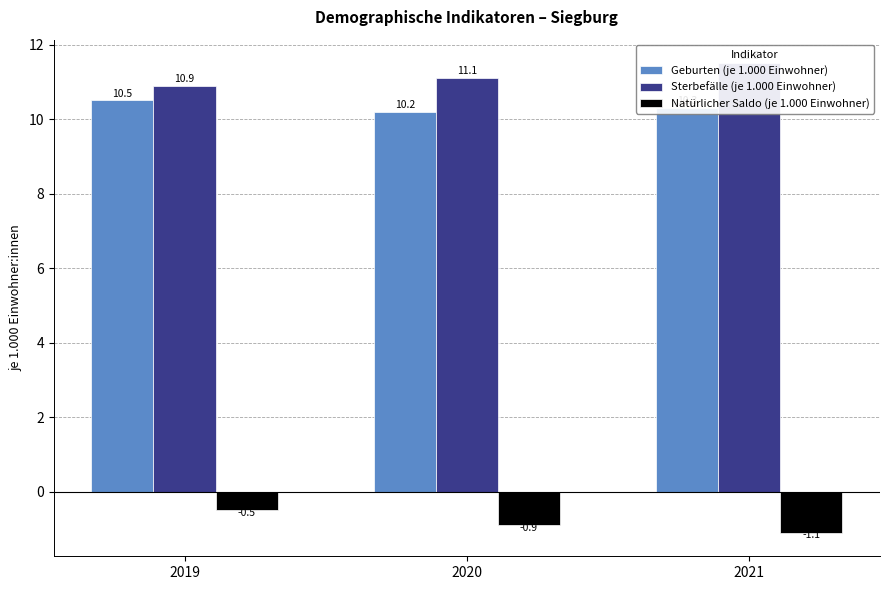

Rank the series at 2019 from lowest to highest value.

Natürlicher Saldo (je 1.000 Einwohner), Geburten (je 1.000 Einwohner), Sterbefälle (je 1.000 Einwohner)